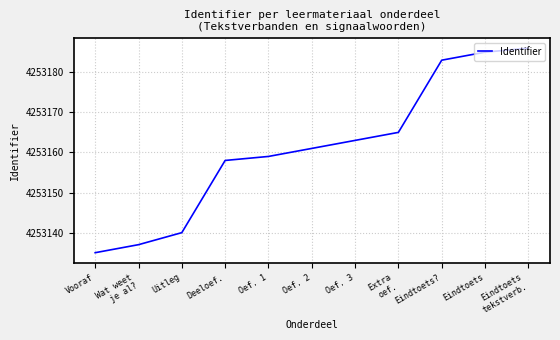

What is the ratio of the value at Deeloef. to the value at Uitleg?

1.0